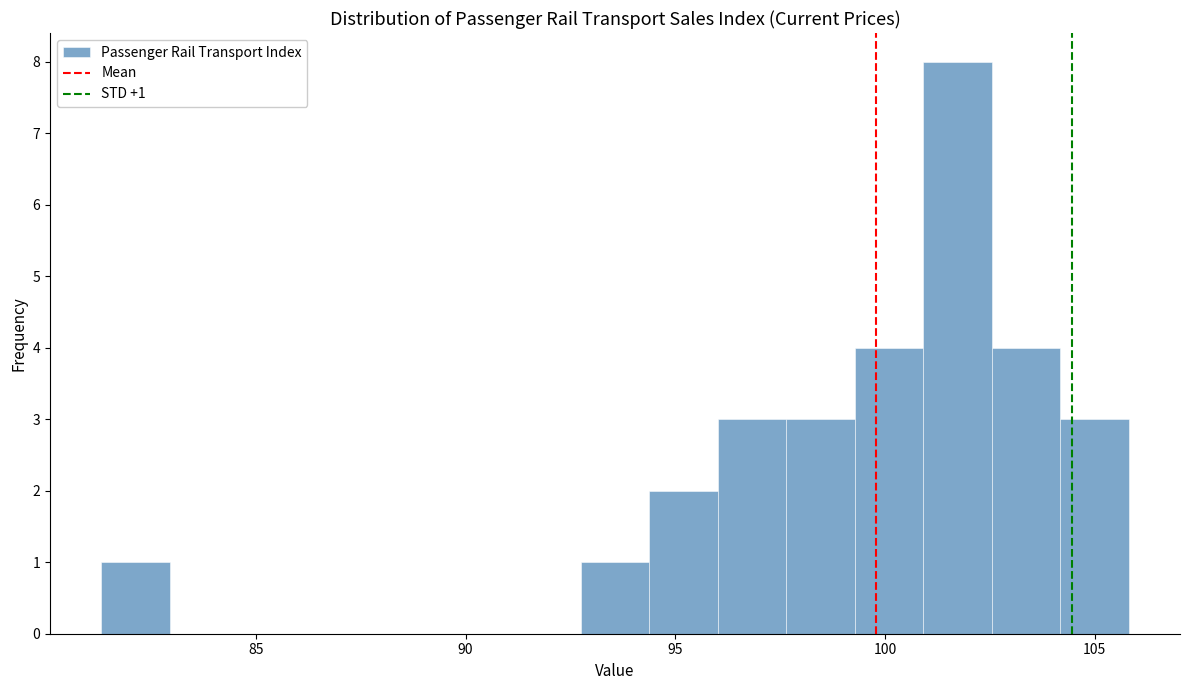

Read against the x-axis, roughly where is the centre of the tallest bar?

101.5